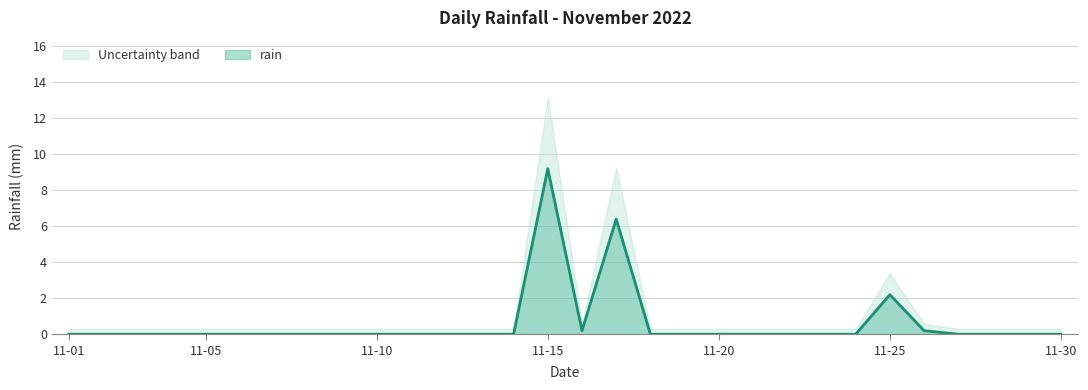

The value of rain at 11-01 is 0.0. True or false?

True